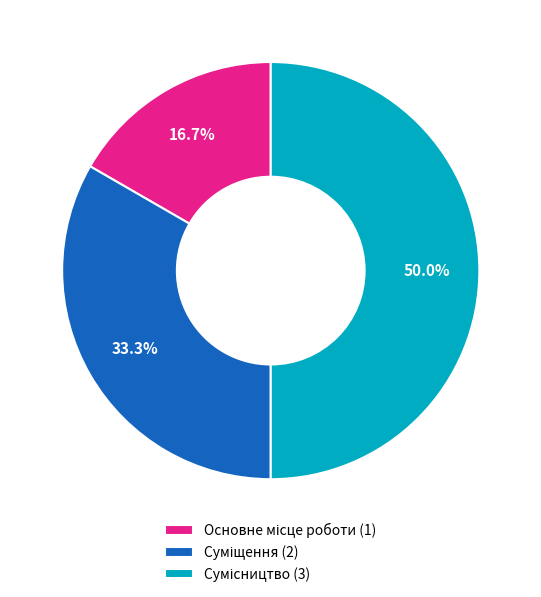

What is the largest slice in the pie chart?

Сумісництво